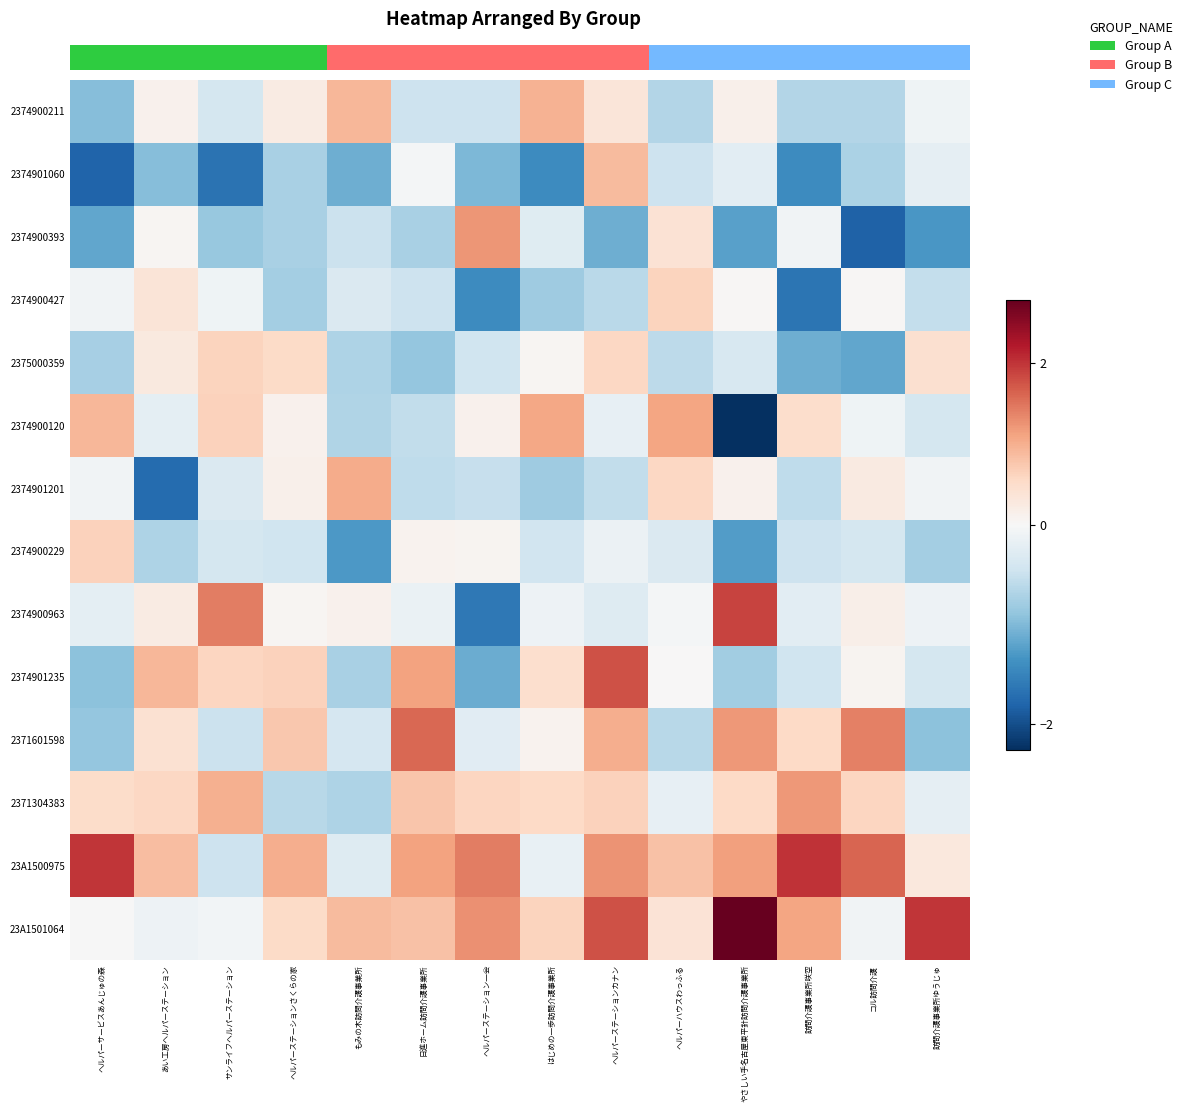

What is the difference between the highest and lowest values at コル訪問介護?

3.4